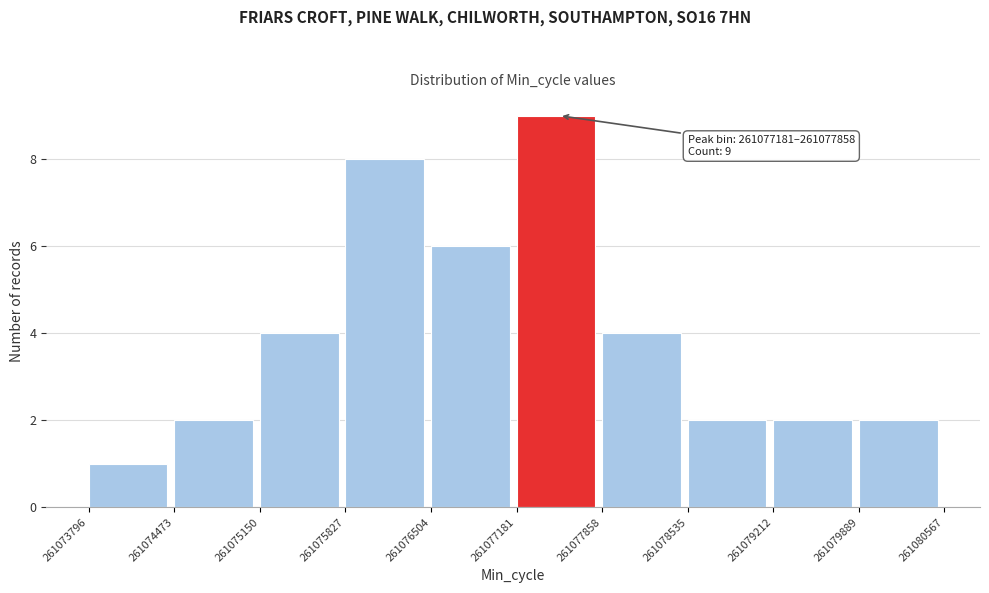

Over which range of the x-axis is the bar tallest?

261077181 to 261077858